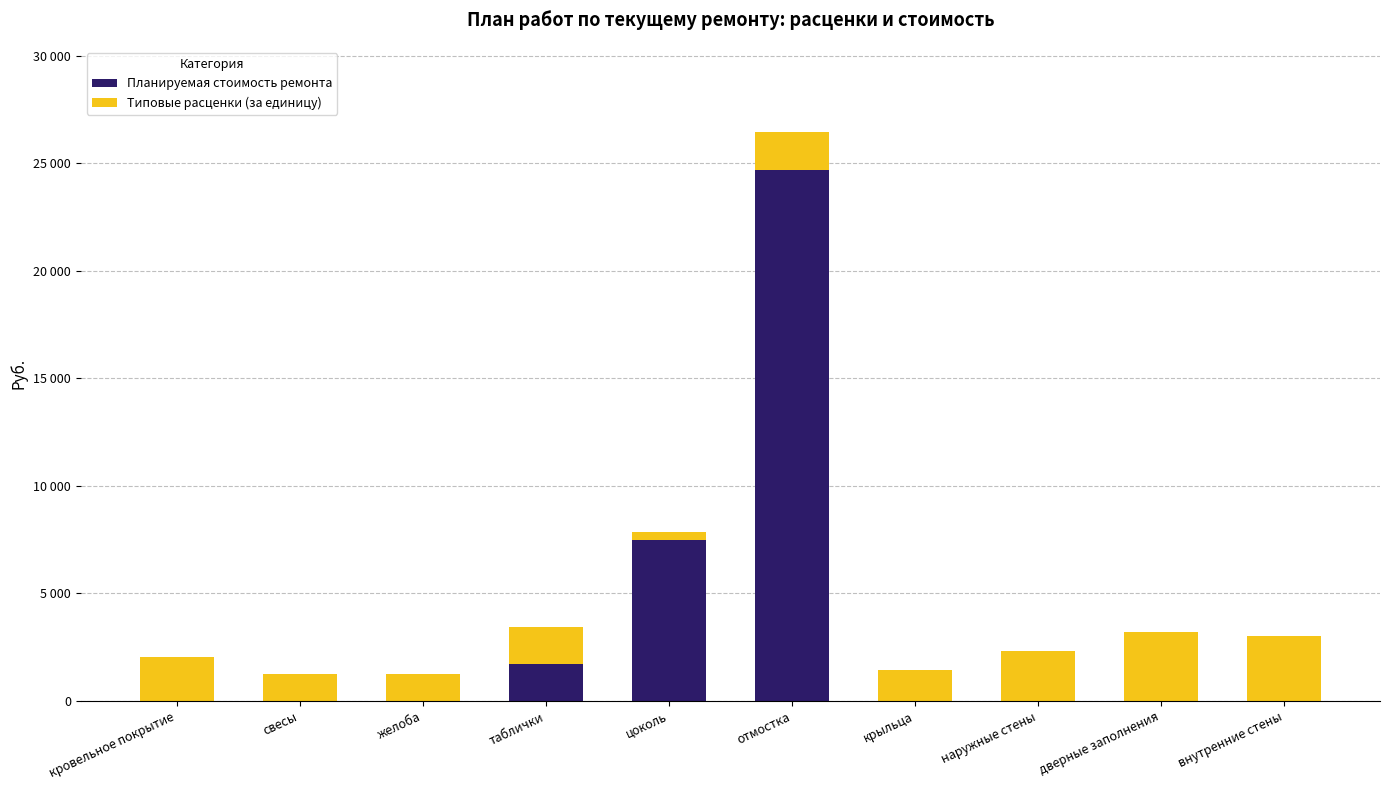

Which has a higher value, желоба or таблички?

таблички